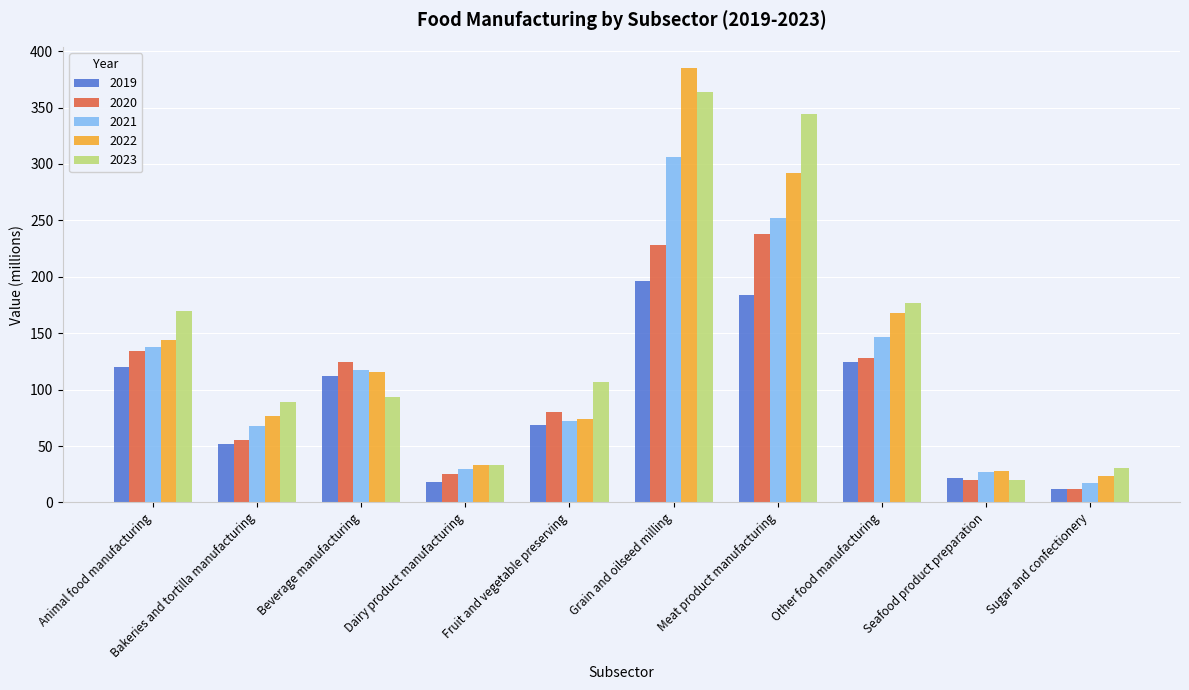

Which series has the largest range (max minus min)?

2022